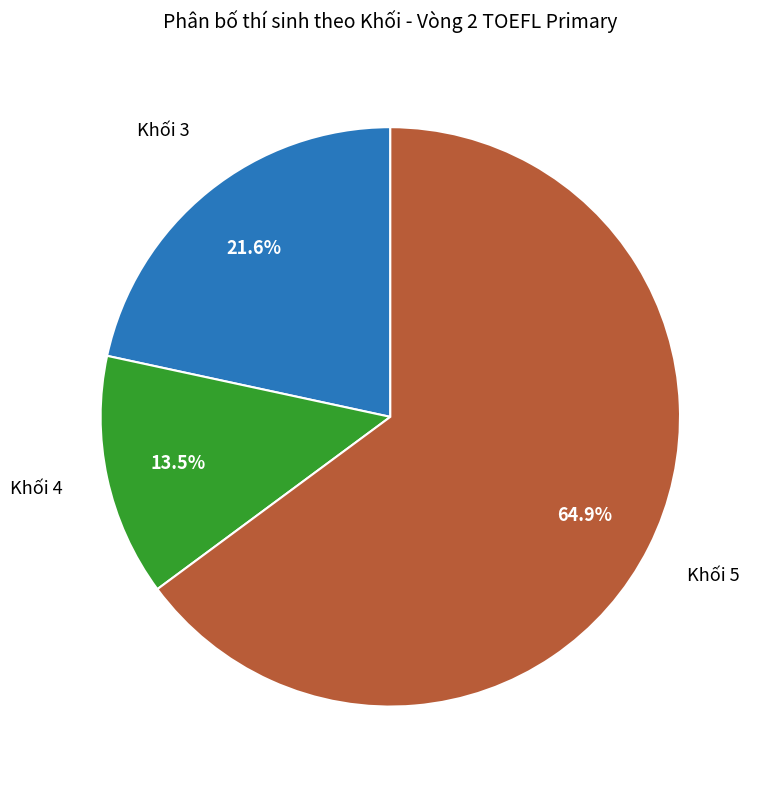

Is there any slice that represents more than half of the pie?

Yes